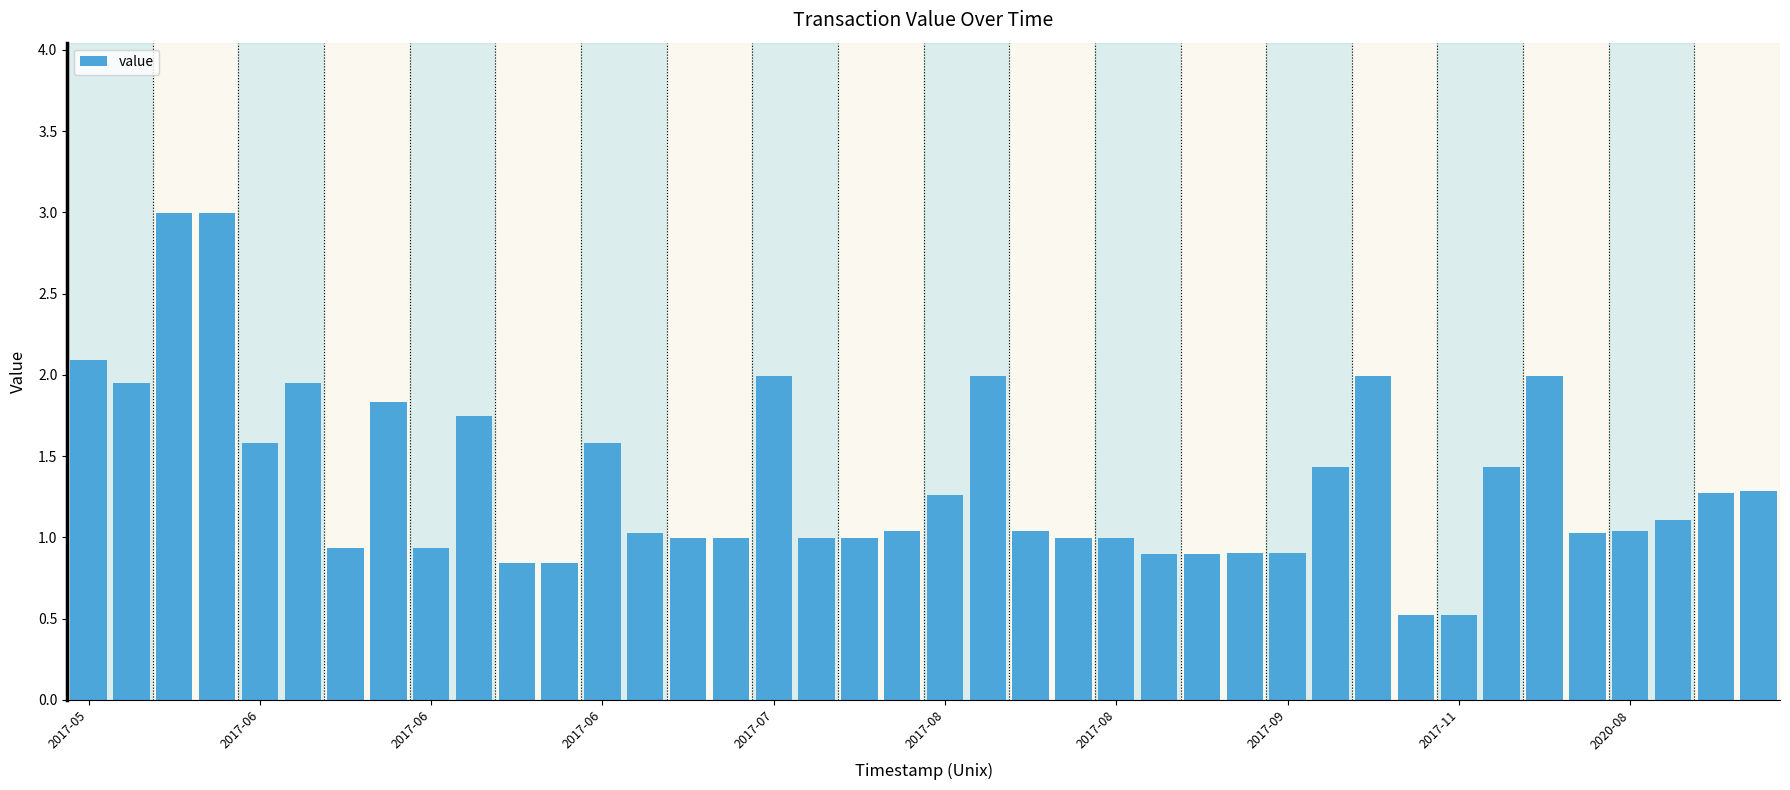

What is the value of the 33rd bar from the left?

0.5